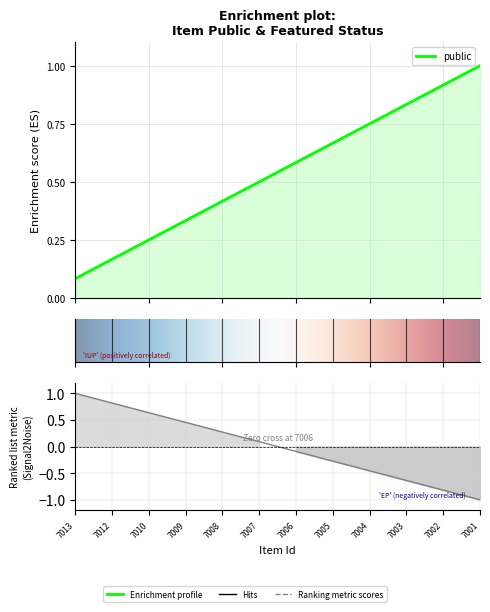

Does the chart display data point markers on the line(s)?

No